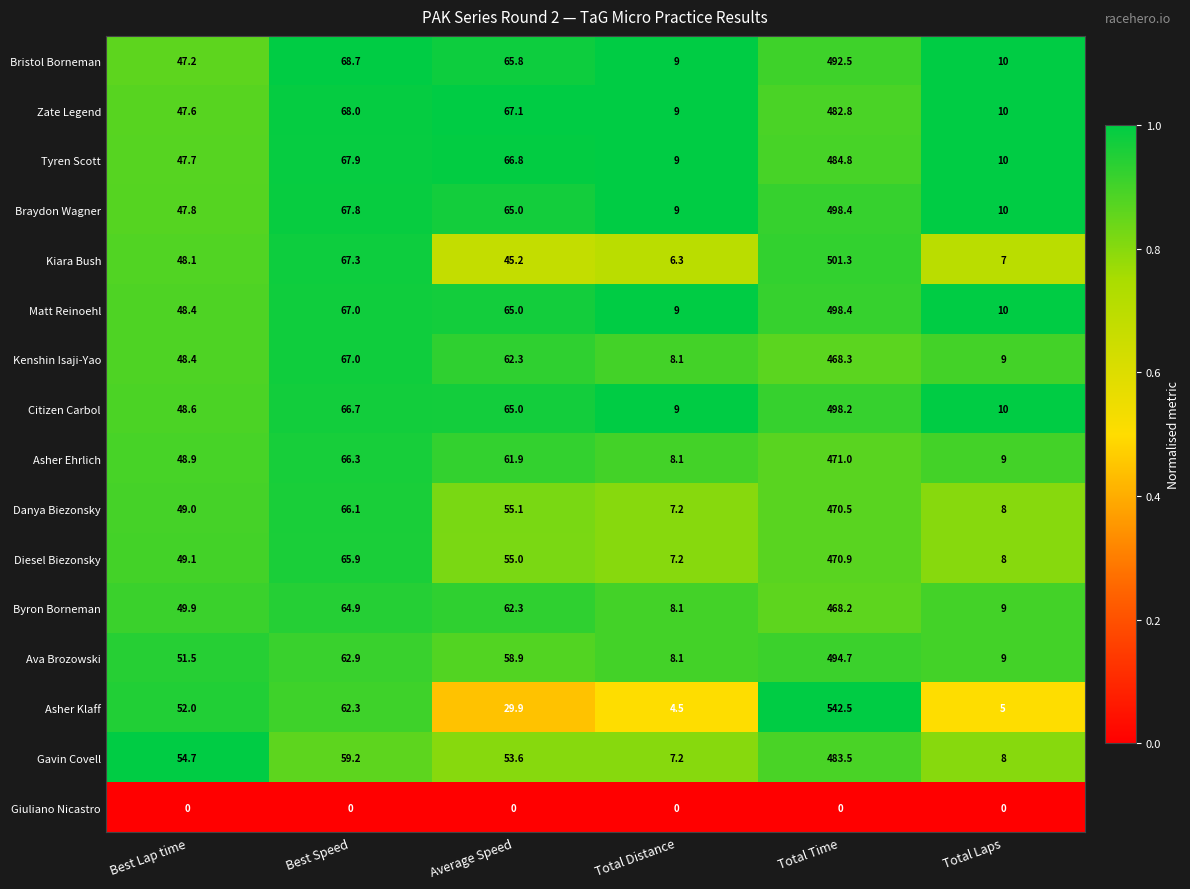

Rank the categories by Tyren Scott value from highest to lowest.

Total Time, Best Speed, Average Speed, Best Lap time, Total Laps, Total Distance